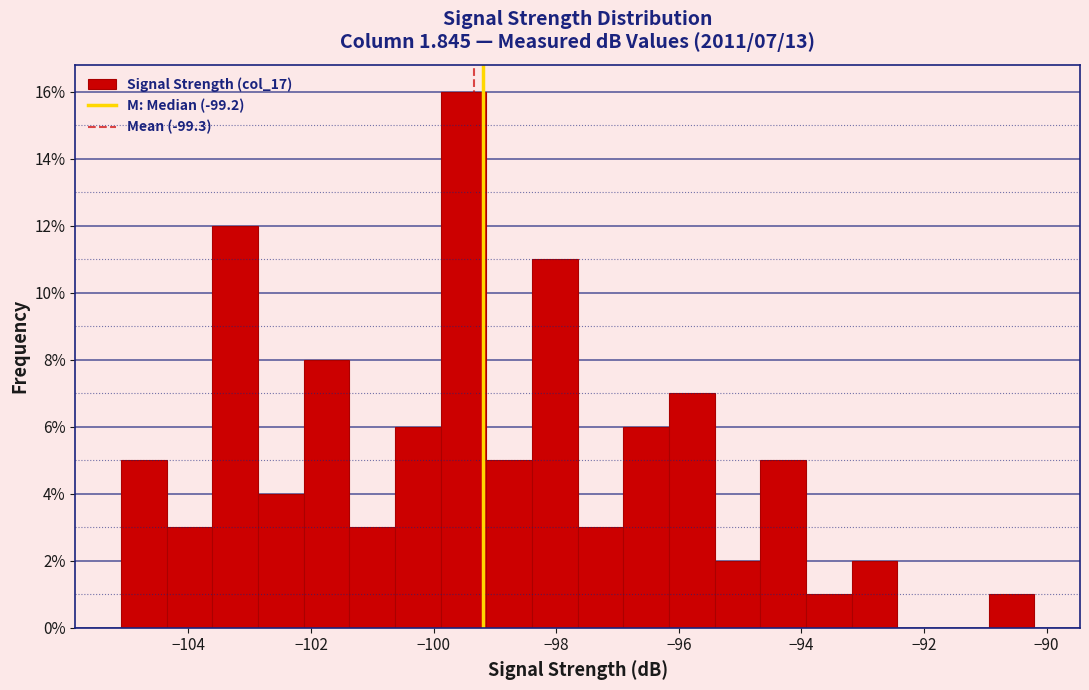

Read against the x-axis, roughly where is the centre of the tallest bar?

-99.6